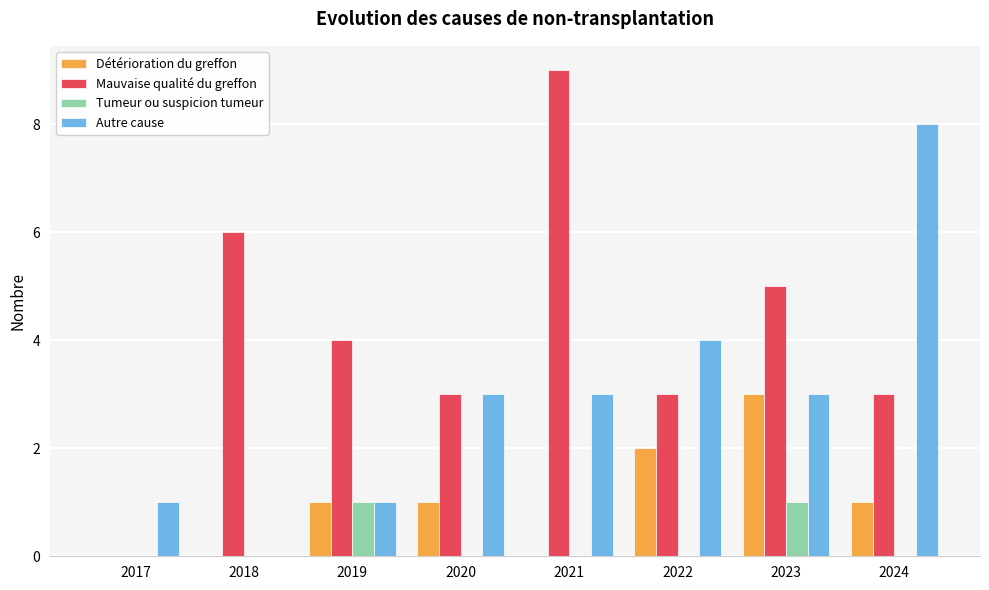

Is the value of Mauvaise qualité du greffon at 2022 greater than the value of Autre cause at 2017?

Yes